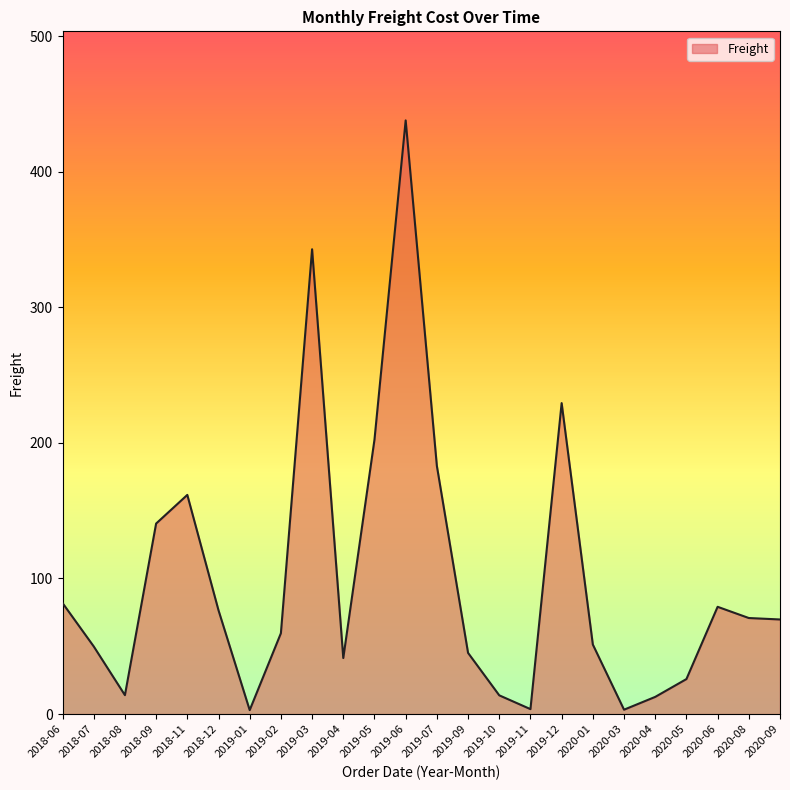

Which label corresponds to the largest value in the chart?

2019-06